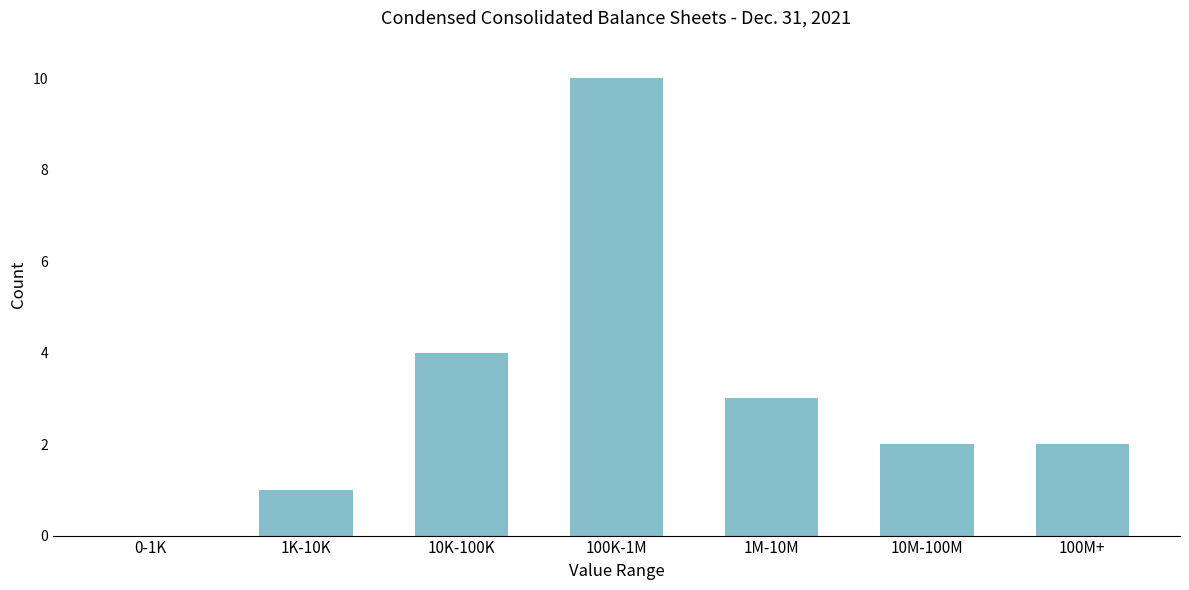

Reading right to left, list all the values displayed in this chart.

100M+=2	10M-100M=2	1M-10M=3	100K-1M=10	10K-100K=4	1K-10K=1	0-1K=0